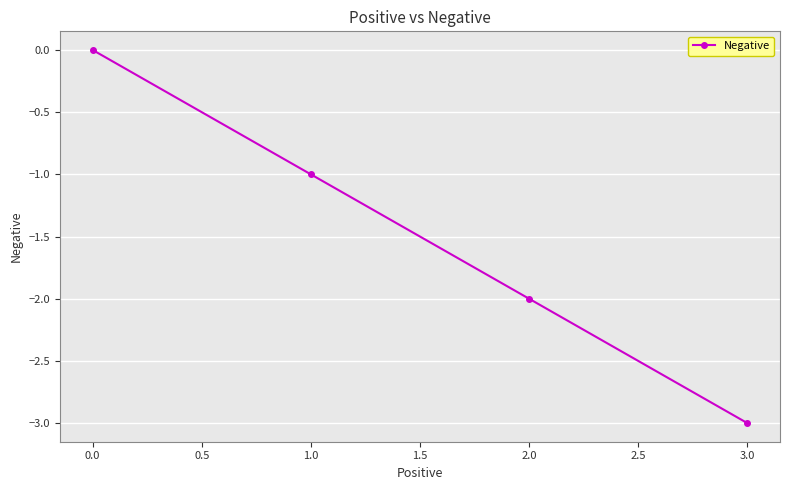

What is the minimum value shown in the chart?

-3